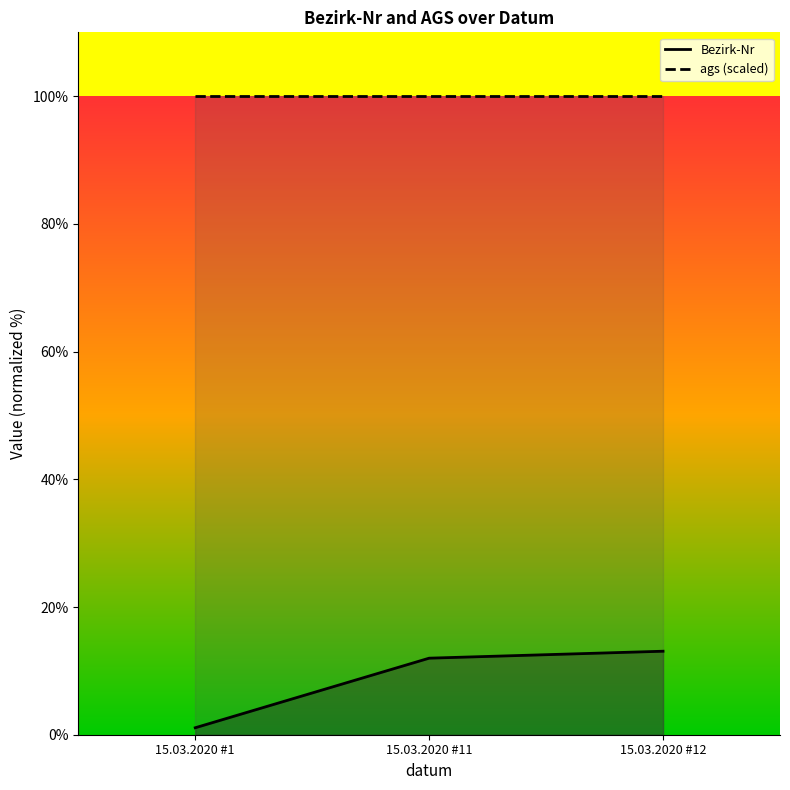

Rank the series by their average value, from highest to lowest.

ags (scaled), Bezirk-Nr